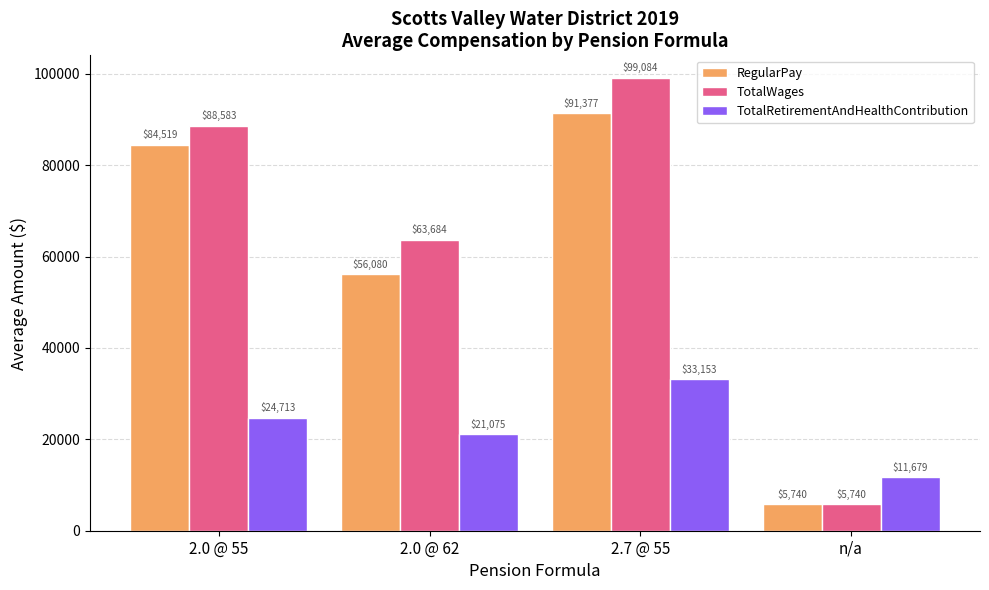

What is the difference between the RegularPay values at 2.0 @ 55 and n/a?

78779